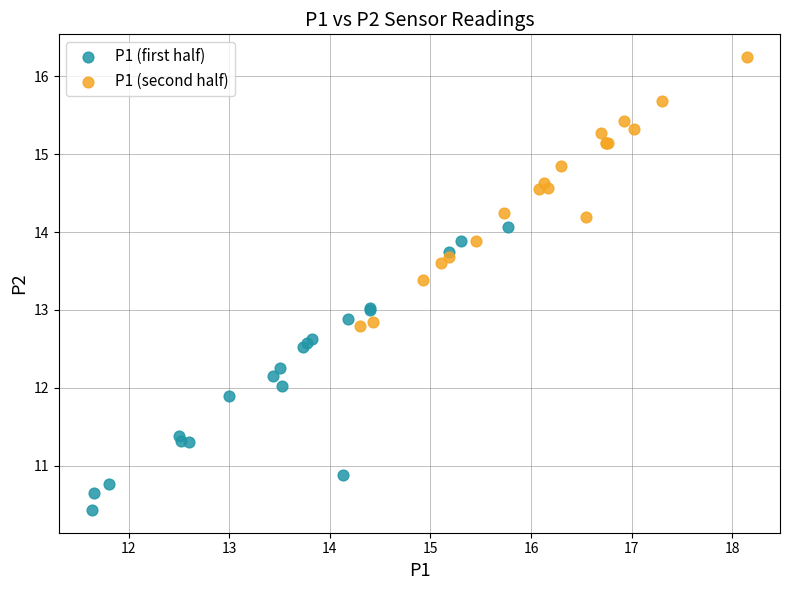

Which series reaches the minimum Y coordinate?

P1 (first half)